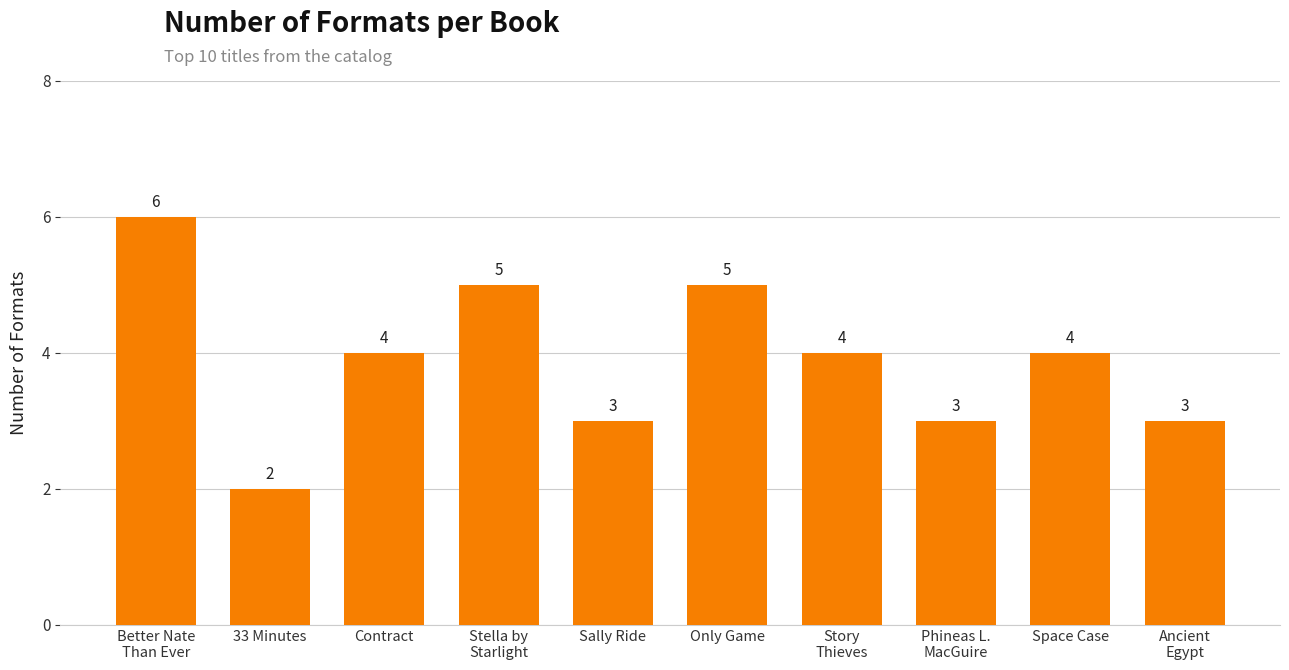

Count the values in the range 3 to 5.

8